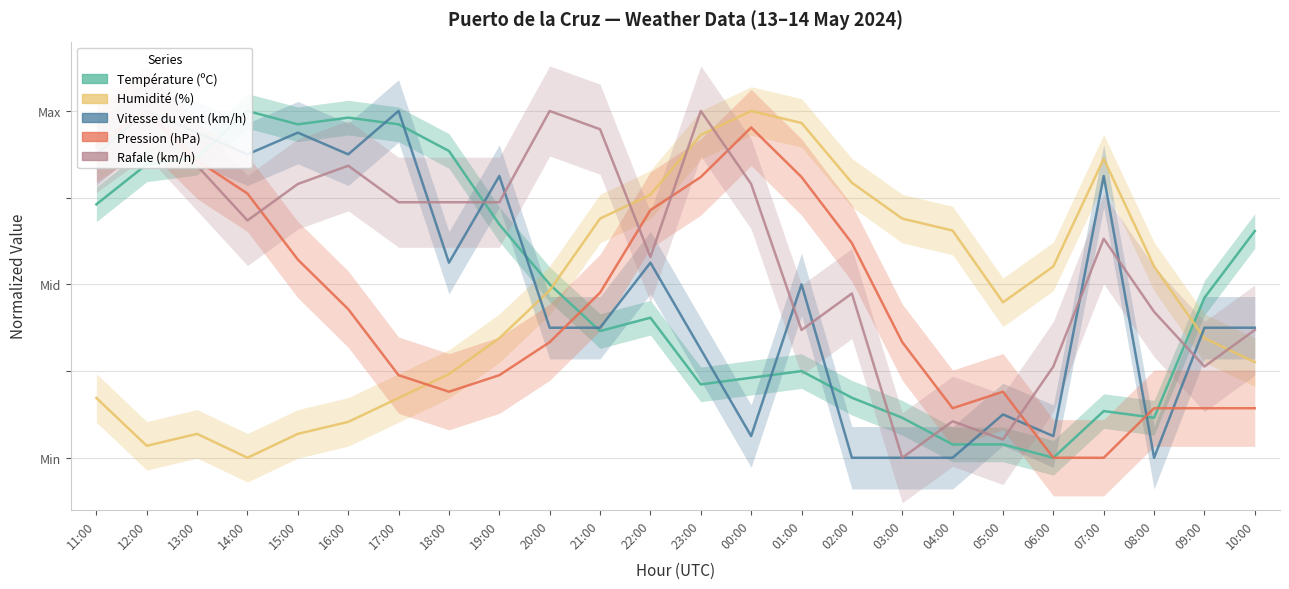

At which label does Vitesse du vent (km/h) first exceed 50?

11:00